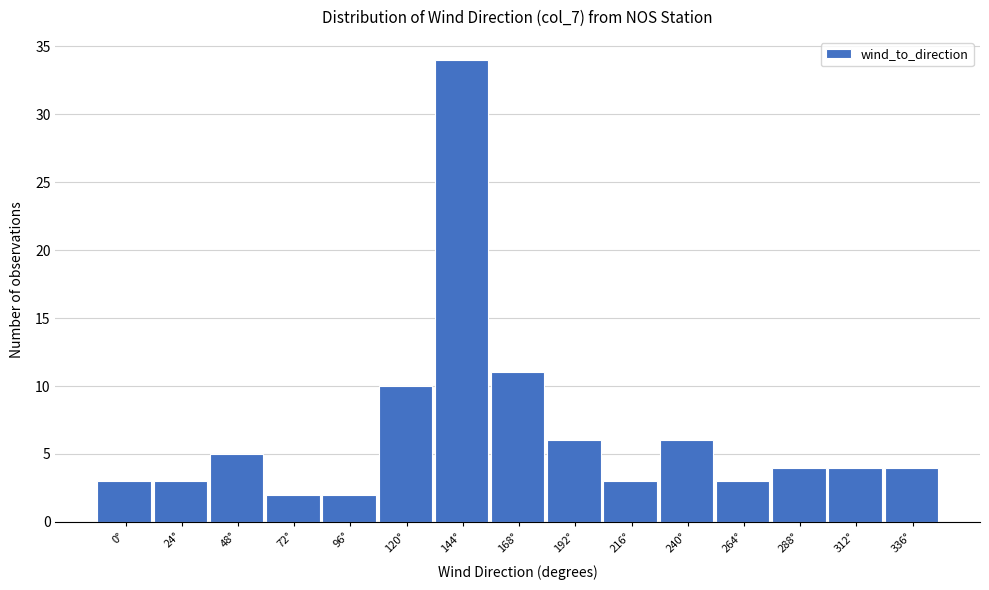

Reading left to right, list all the values displayed in this chart.

3	3	5	2	2	10	34	11	6	3	6	3	4	4	4